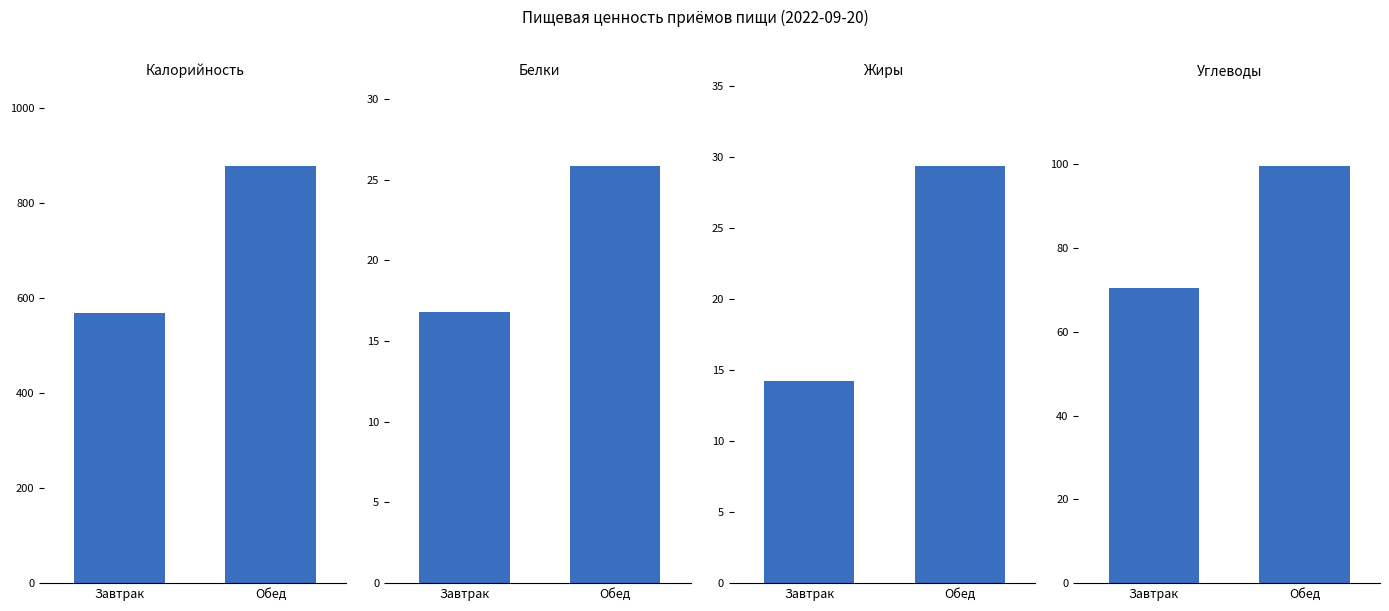

Count the number of categories in the chart.

2